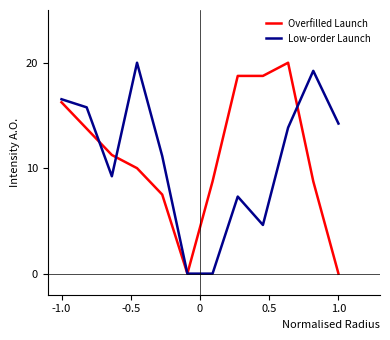

True or false: Overfilled Launch has more than 0 interior local peaks.

True